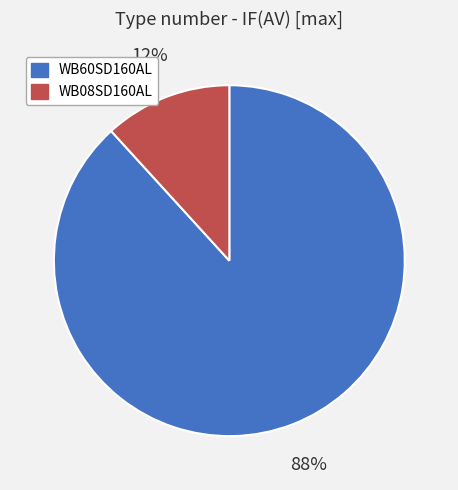

What percentage is the WB08SD160AL slice, to the nearest percent?

12%